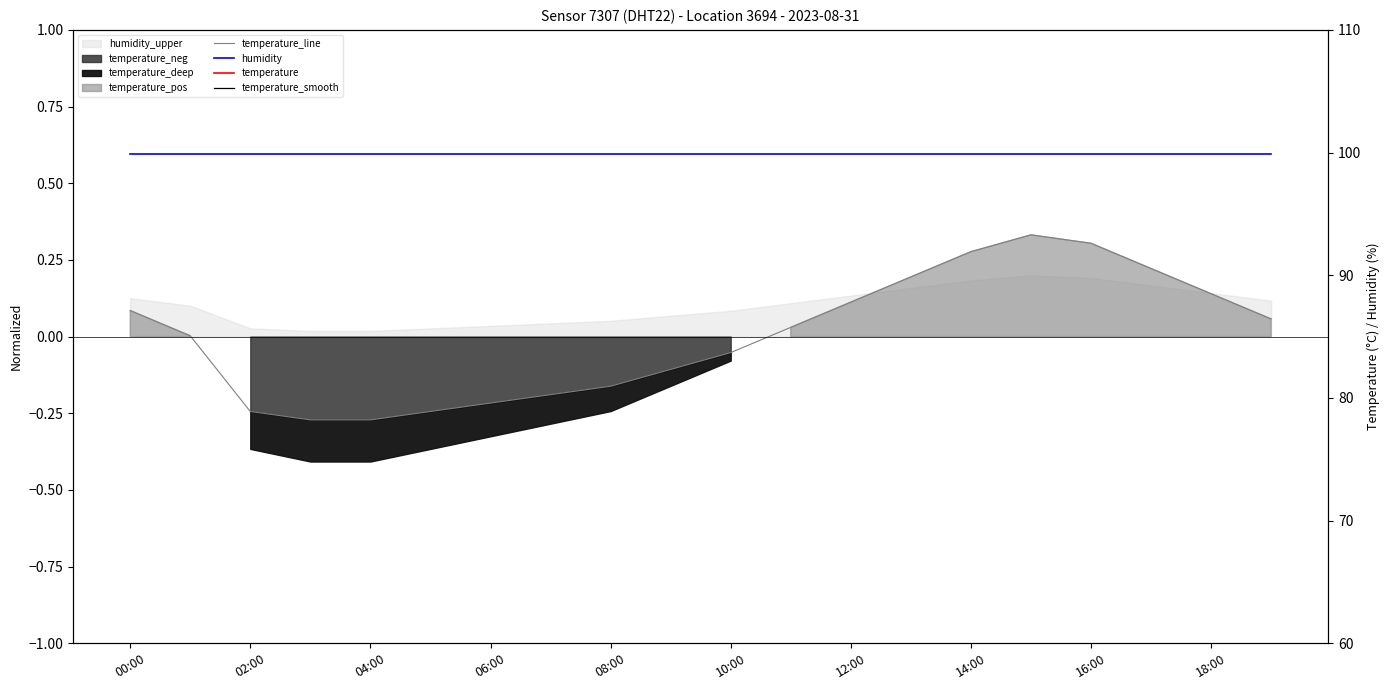

What is the difference between the maximum and minimum values in the temperature_line series?

0.6